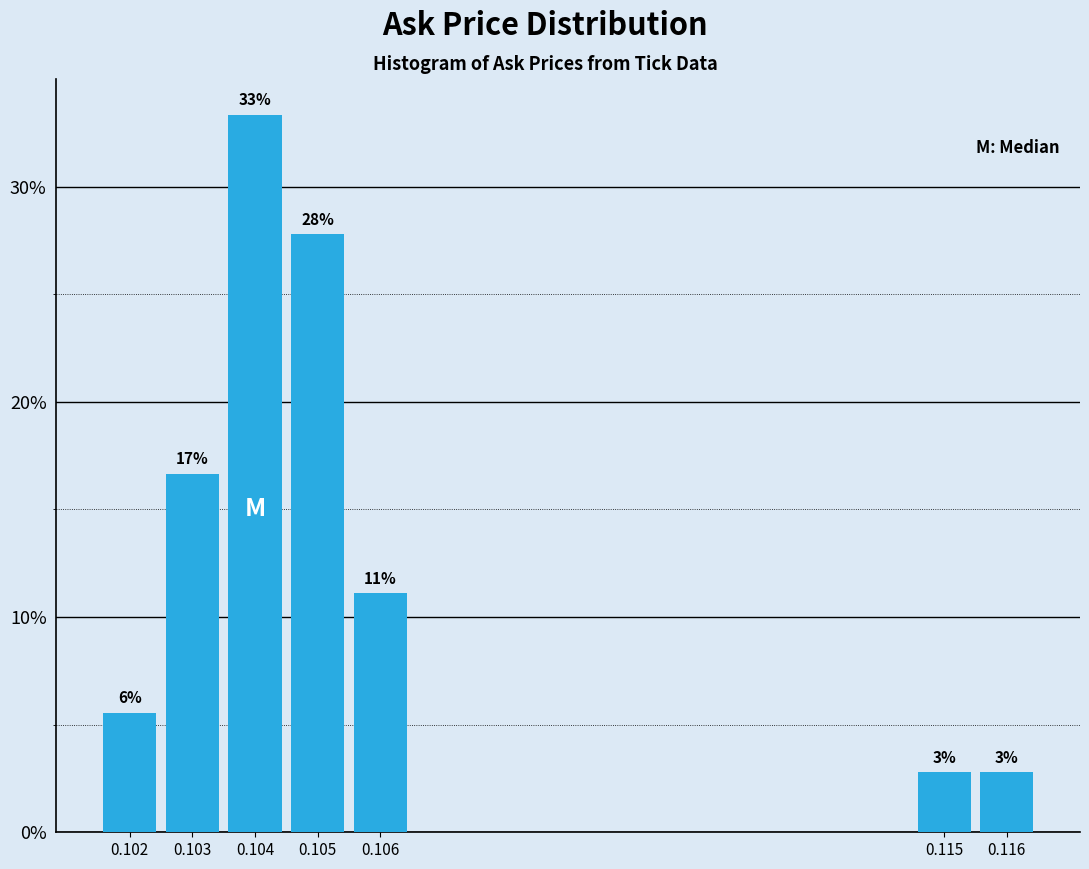

Does the chart contain any negative values?

No